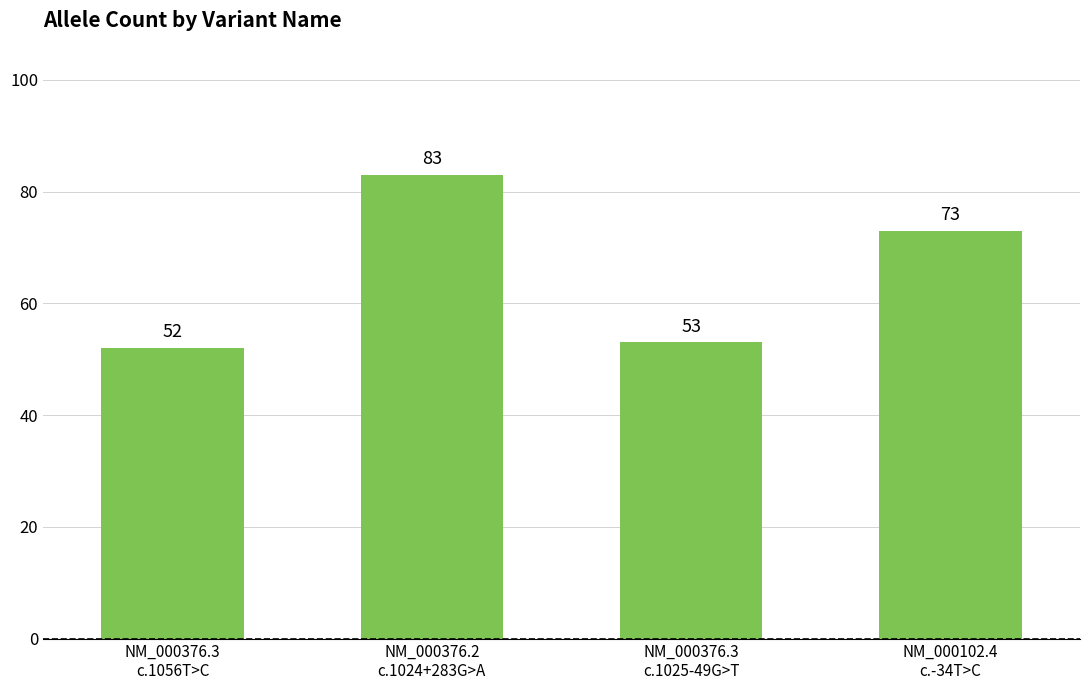

How many bars are there in total?

4